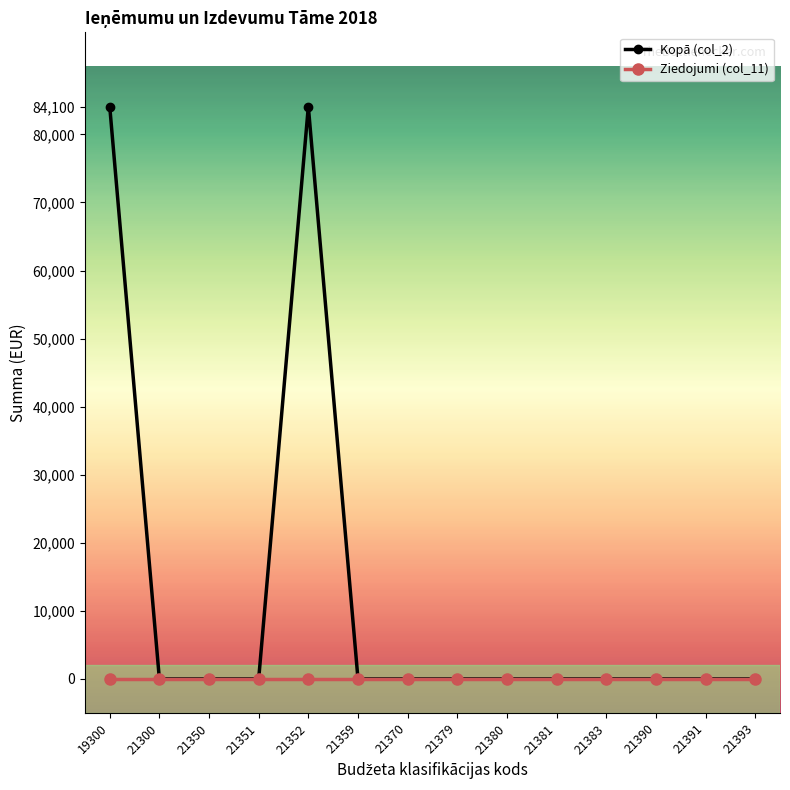

How many lines are shown in the chart?

2